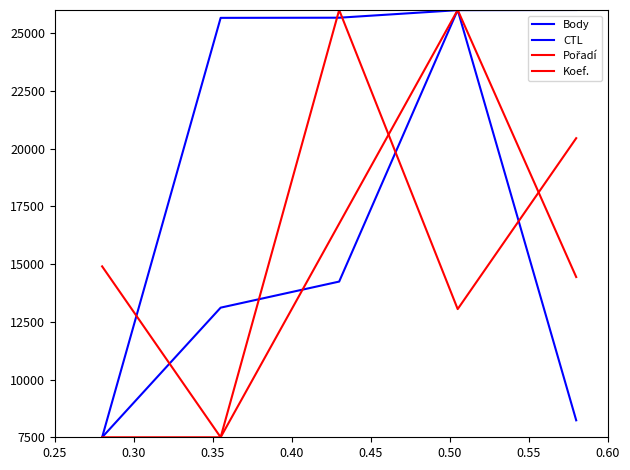

Which series has the largest range (max minus min)?

Body